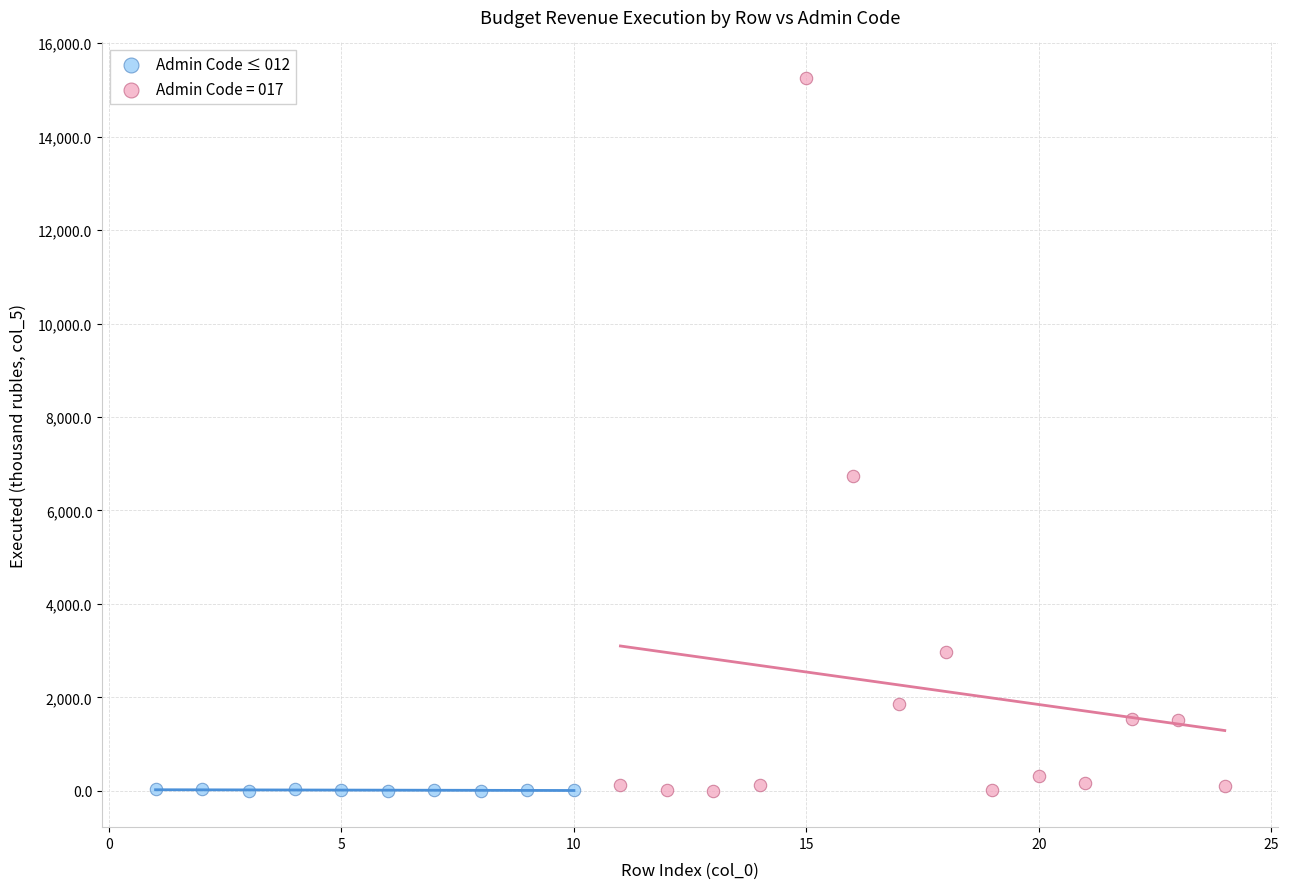

Which series has the largest Y range (max minus min)?

Admin Code = 017